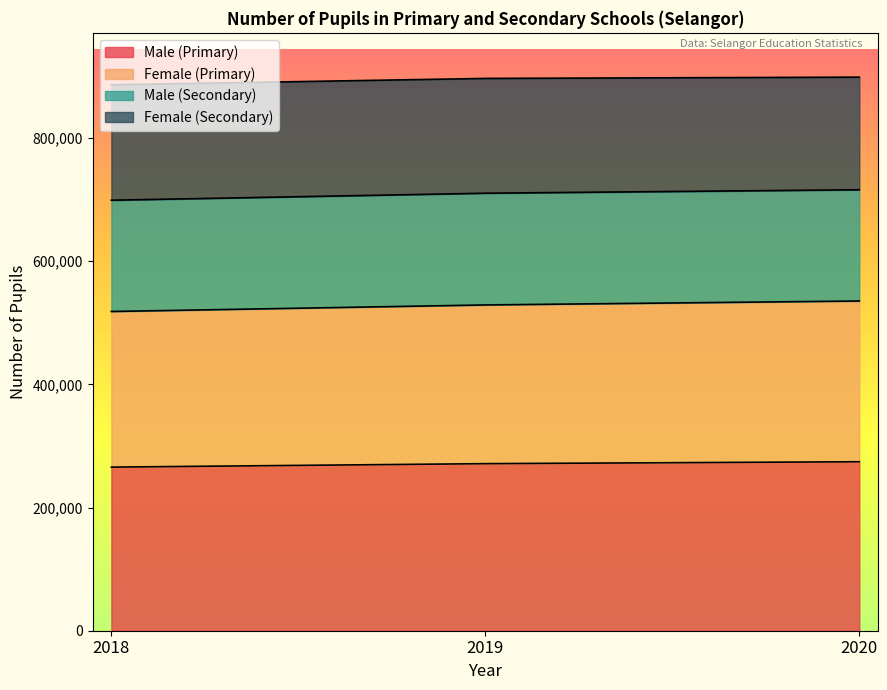

How many lines are shown in the chart?

4